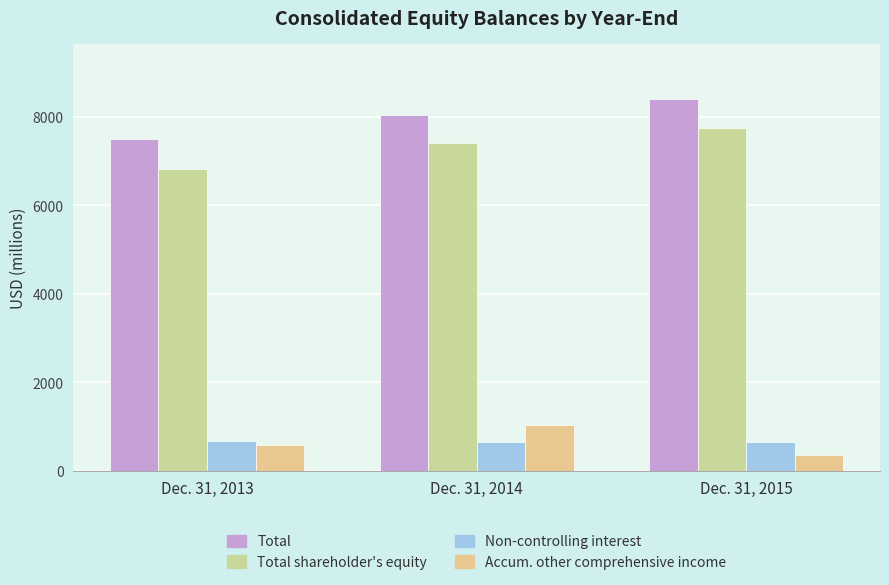

List the labels in order of Total shareholder's equity value, smallest first.

Dec. 31, 2013, Dec. 31, 2014, Dec. 31, 2015